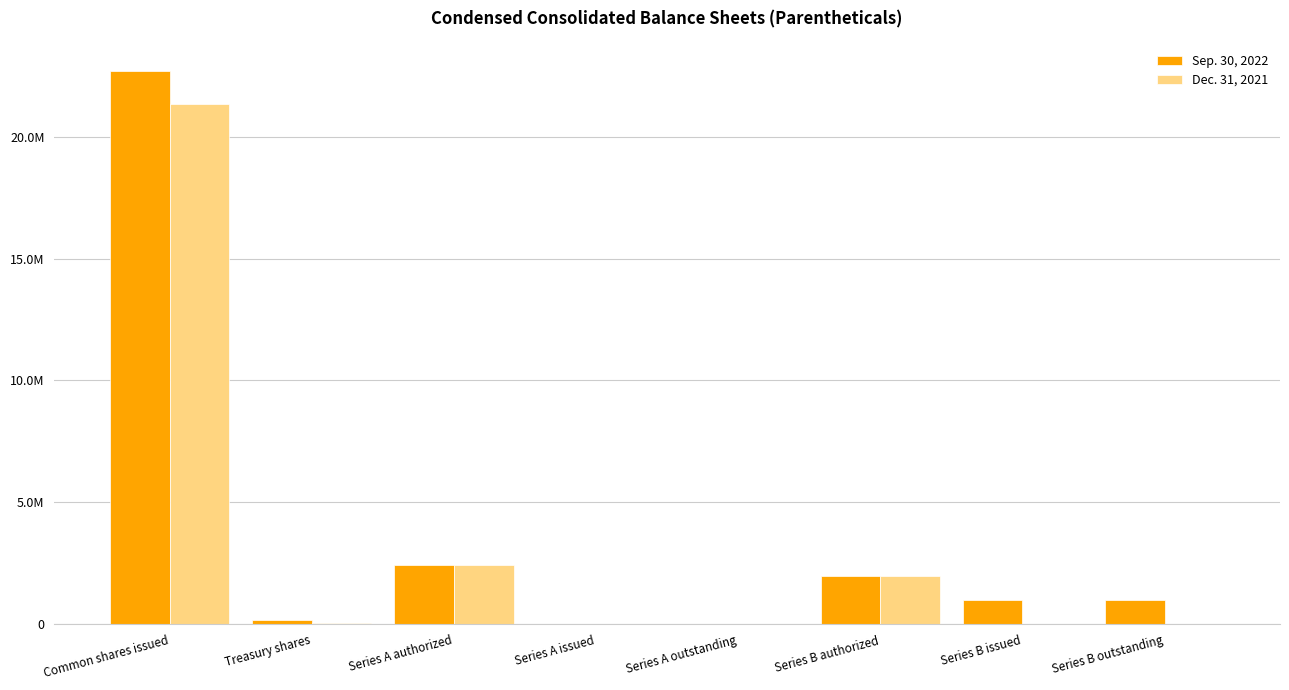

Which has a higher value, Series B outstanding or Series B authorized?

Series B authorized